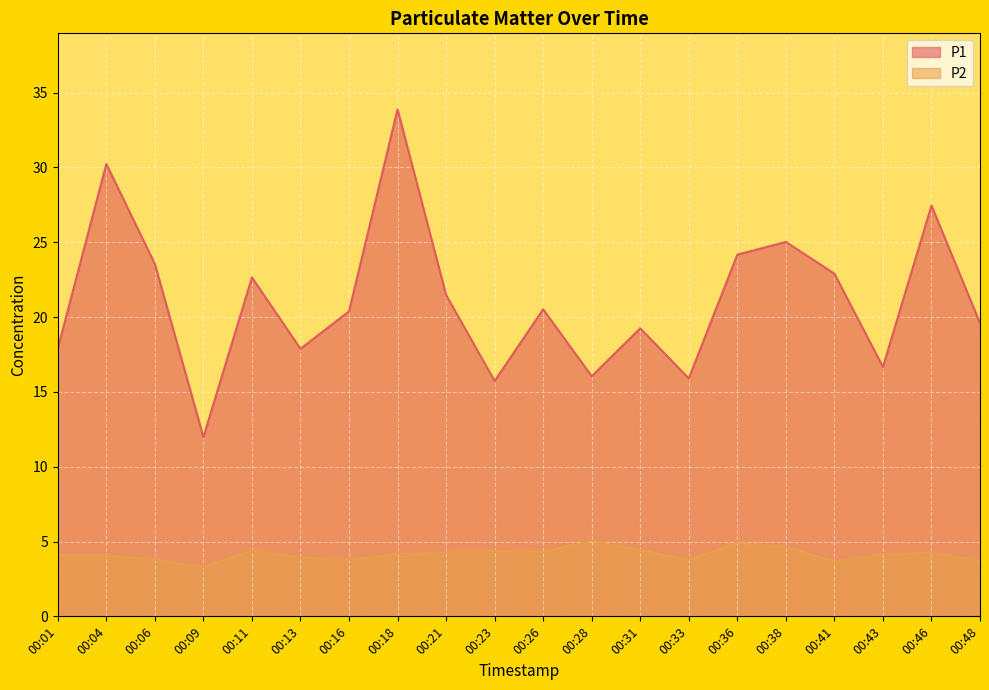

In P2, how many points are lower than both neighbors (excluding endpoints)?

5